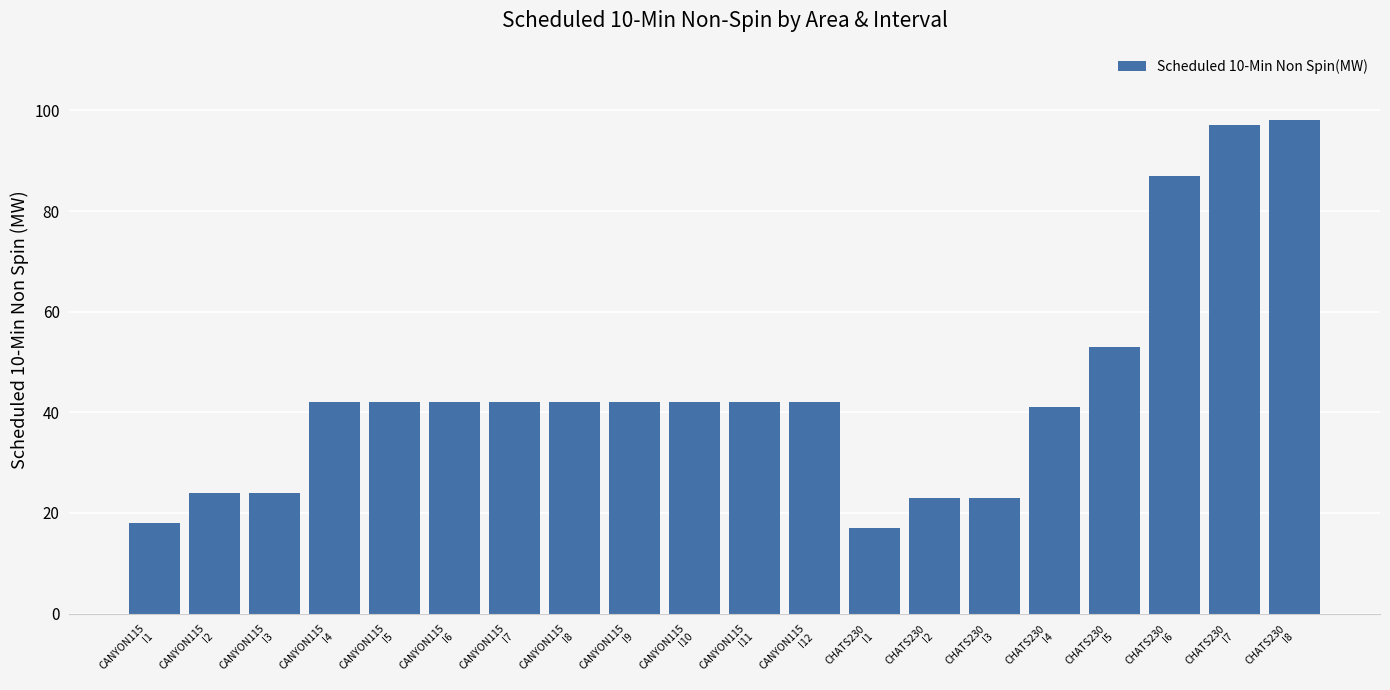

Which label corresponds to the smallest value in the chart?

CHATS230
I1